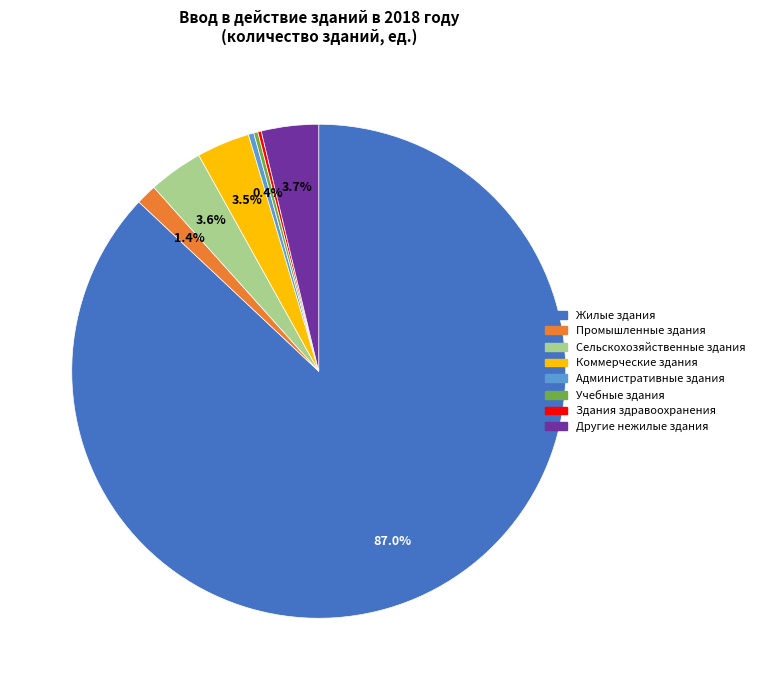

Between Коммерческие здания and Административные здания, which is larger?

Коммерческие здания